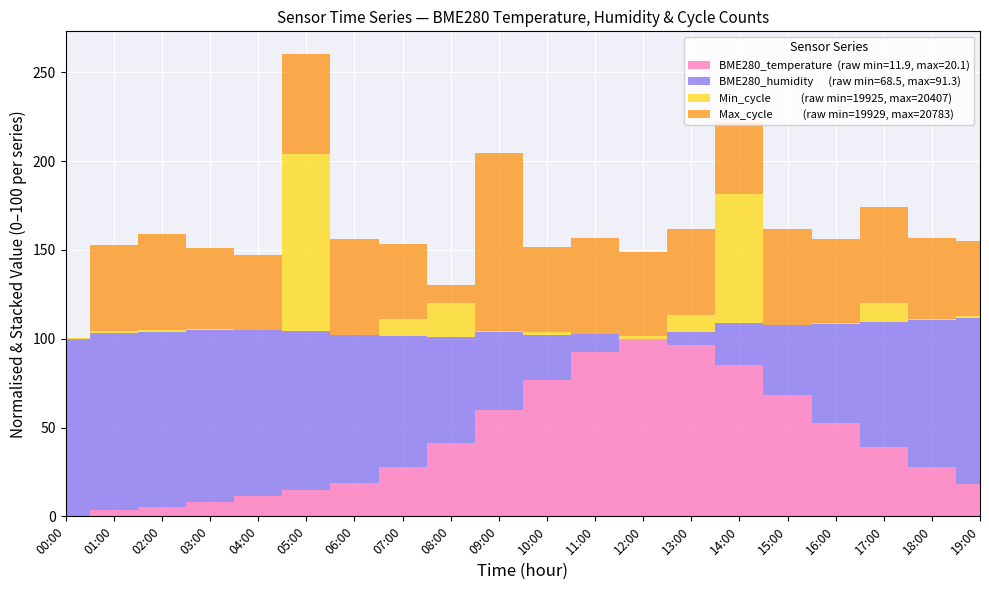

Reading left to right, transcribe all the data shown in this chart.

BME280_temperature: 11.9	12.2	12.3	12.6	12.8	13.1	13.4	14.2	15.3	16.8	18.2	19.5	20.1	19.8	18.9	17.5	16.2	15.1	14.2	13.4
BME280_humidity: 91.2	91.3	91.0	90.5	89.8	88.9	87.5	85.2	82.1	78.5	74.2	70.8	68.5	70.2	73.8	77.5	81.2	84.6	87.3	89.8
Min_cycle: 19929.0	19929.0	19929.0	19929.0	19925.0	20407.0	19925.0	19972.0	20016.0	19929.0	19933.0	19925.0	19932.0	19972.0	20276.0	19925.0	19929.0	19975.0	19929.0	19929.0
Max_cycle: 19929.0	20342.0	20391.0	20315.0	20292.0	20407.0	20391.0	20292.0	20016.0	20783.0	20342.0	20391.0	20333.0	20342.0	20276.0	20392.0	20333.0	20391.0	20315.0	20292.0